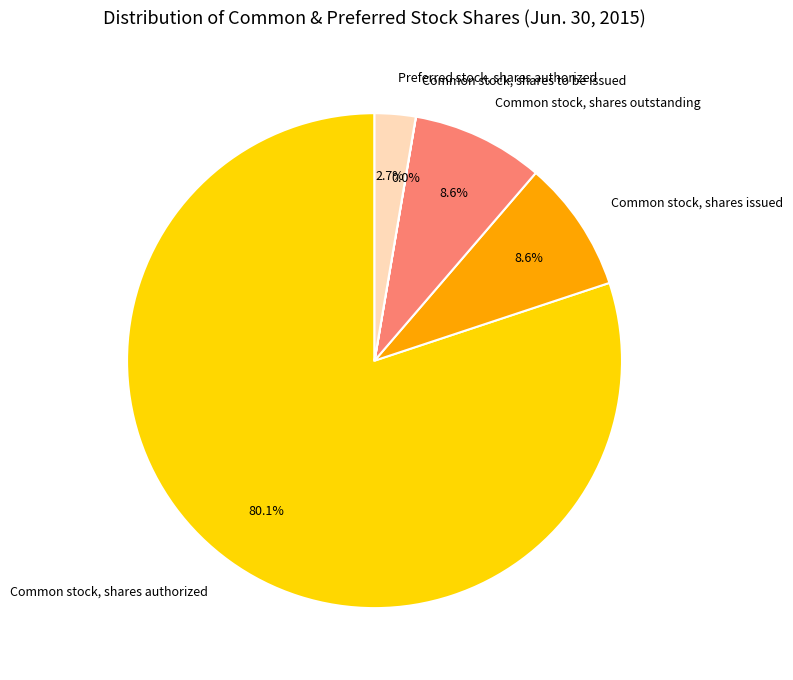

To the nearest percent, what is the average slice percentage?

20%